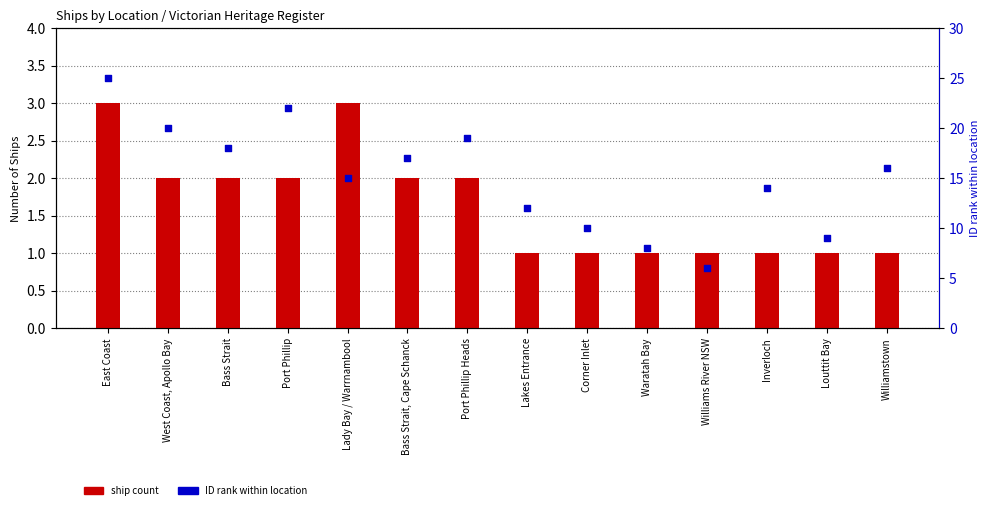

What is the total value across all series at East Coast?

28